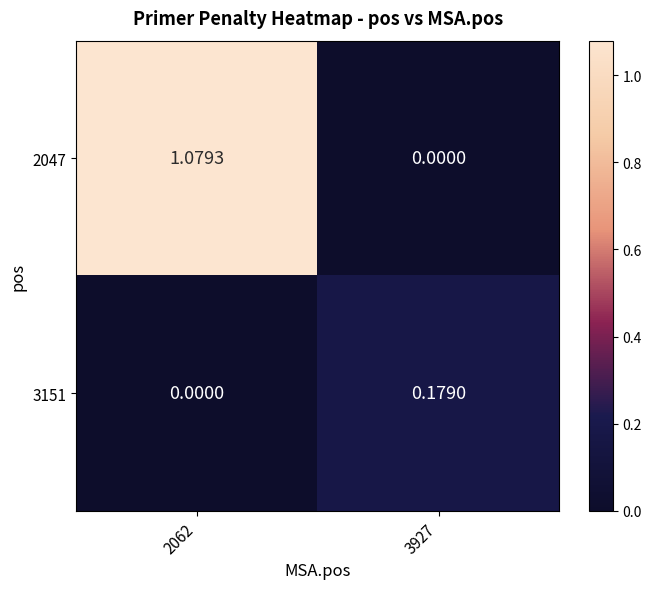

Is the value of 2047 at 2062 greater than the value of 3151 at 2062?

Yes